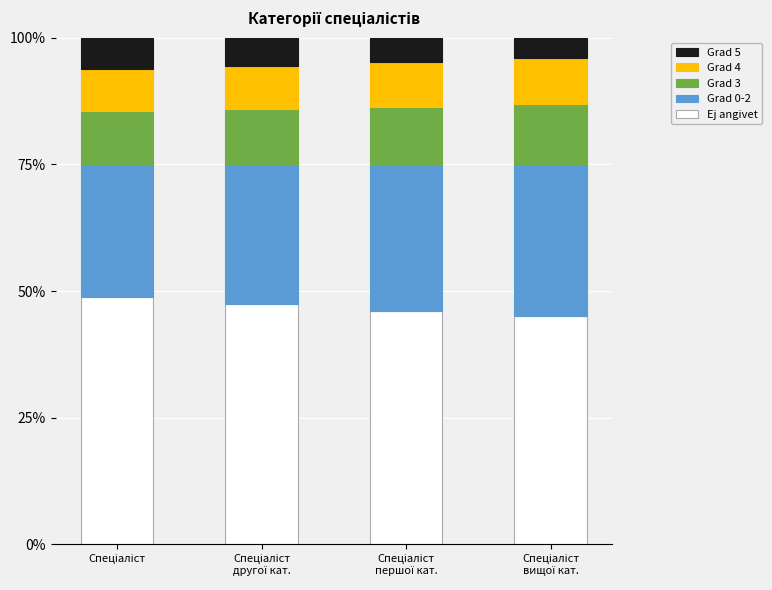

What is the difference between the second highest and second lowest values in the Ej angivet series?

1.3